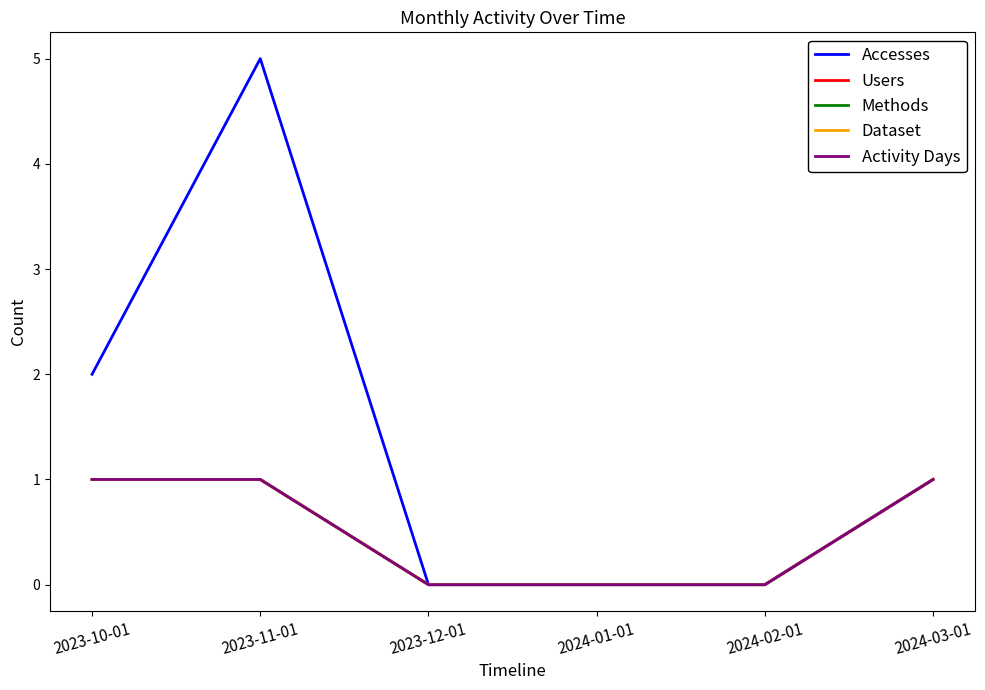

Between 2023-11-01 and 2024-01-01, which is larger?

2023-11-01